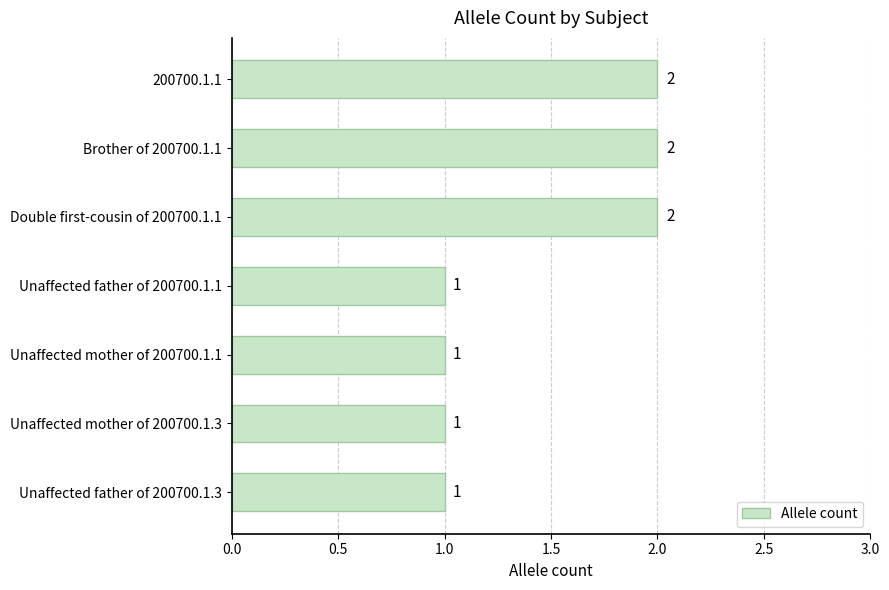

What is the difference between the maximum and second lowest values?

1